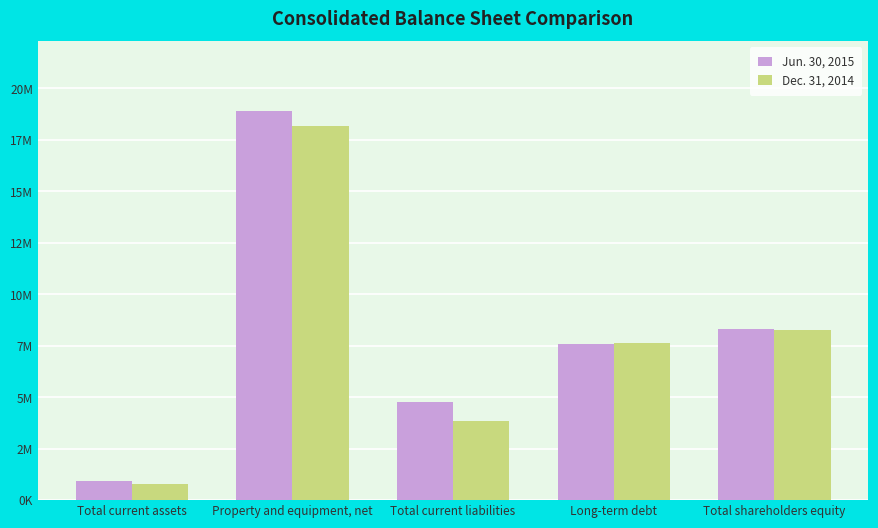

Rank the series at Long-term debt from lowest to highest value.

Jun. 30, 2015, Dec. 31, 2014